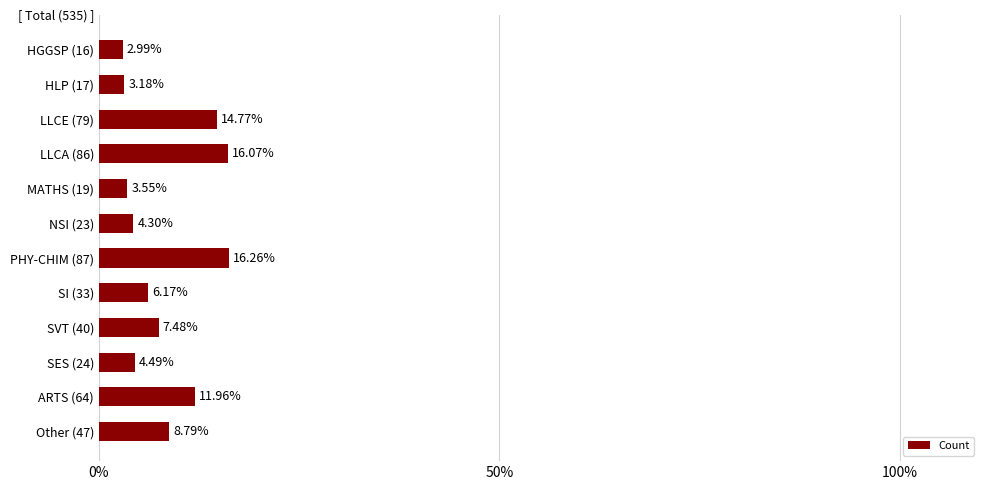

At which category does the chart reach its peak across all series?

PHY-CHIM (87)